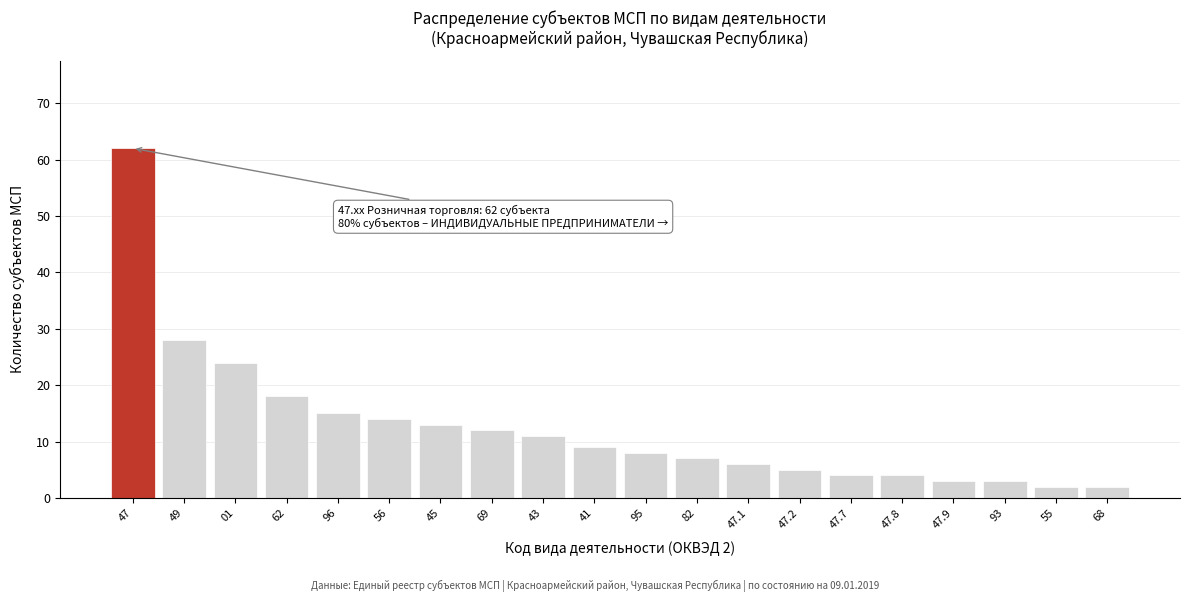

Reading left to right, transcribe all the data shown in this chart.

47=62	49=28	01=24	62=18	96=15	56=14	45=13	69=12	43=11	41=9	95=8	82=7	47.1=6	47.2=5	47.7=4	47.8=4	47.9=3	93=3	55=2	68=2